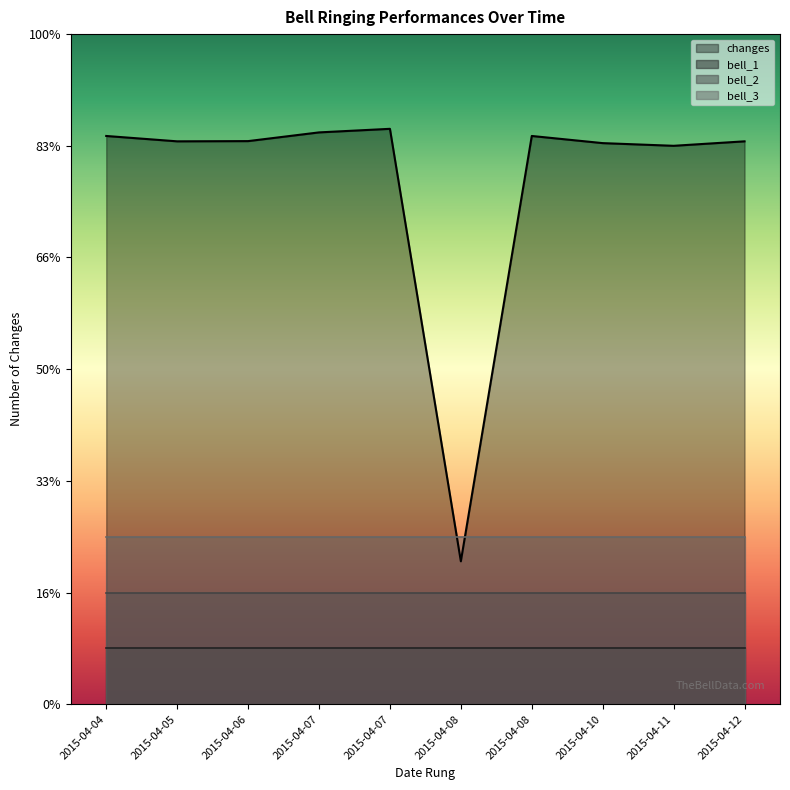

Rank the series by their maximum value, from lowest to highest.

bell_1, bell_2, bell_3, changes